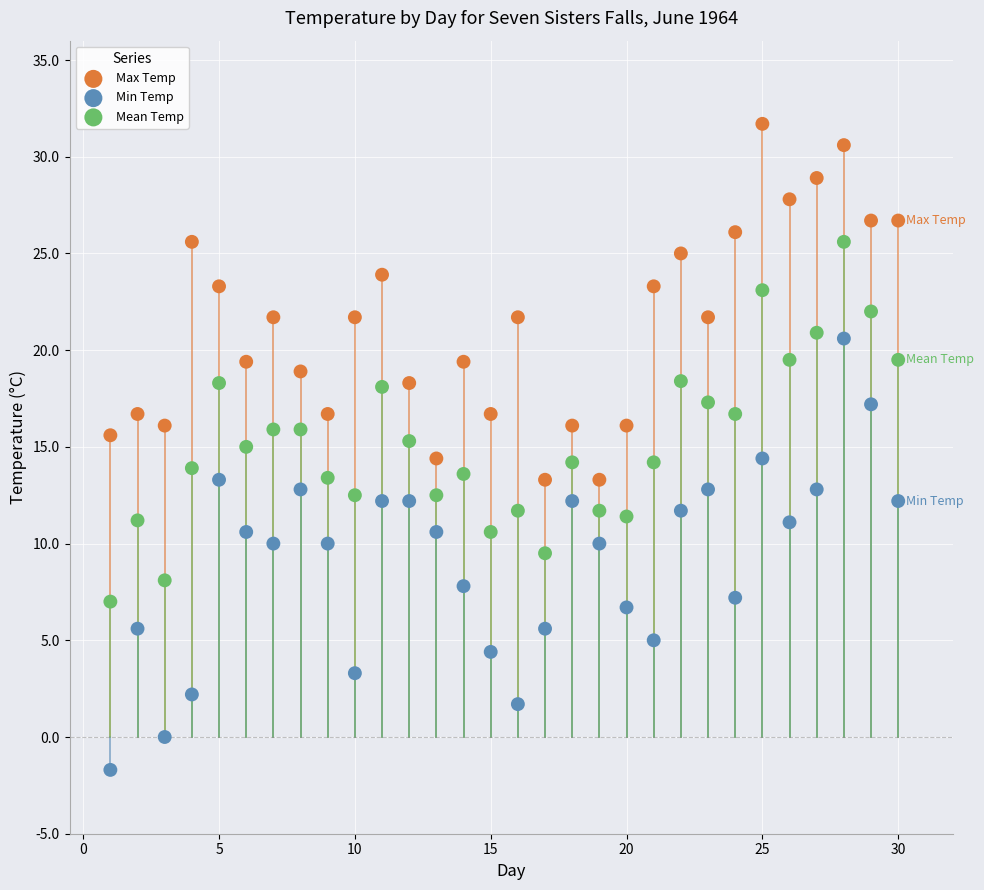

Which series contains the lowest Y value?

Min Temp